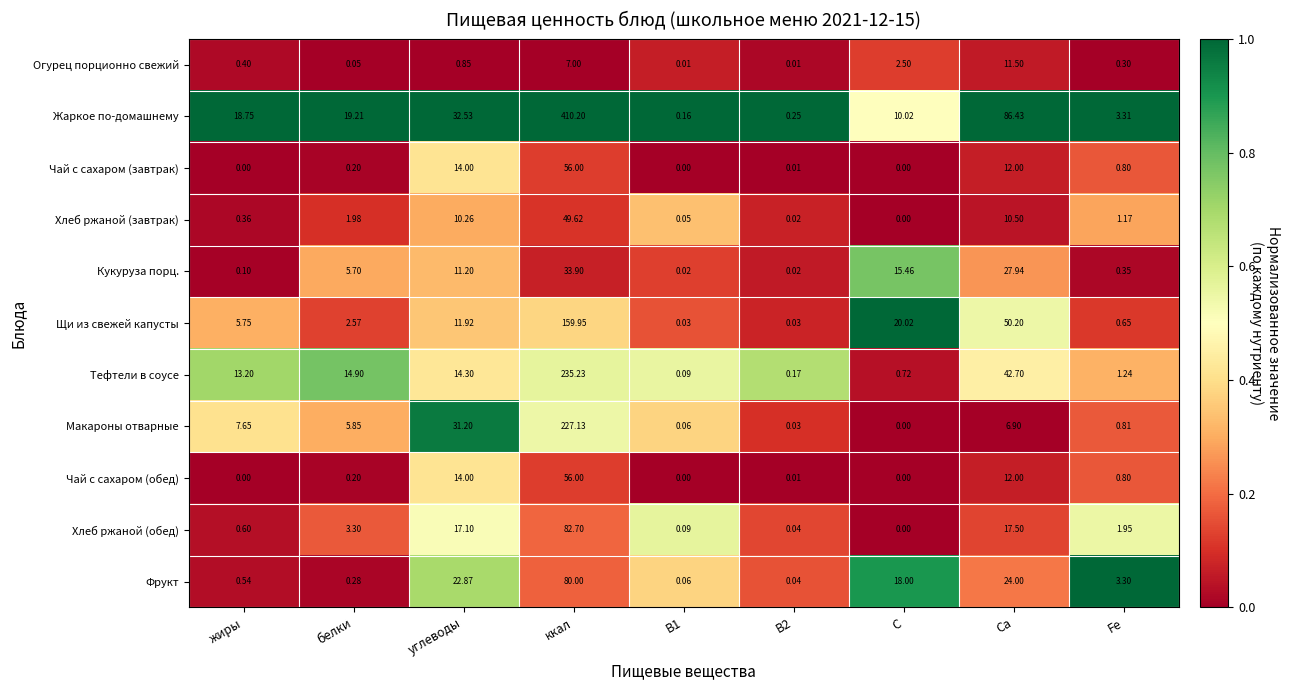

Which series has the largest total across all categories?

Жаркое по-домашнему